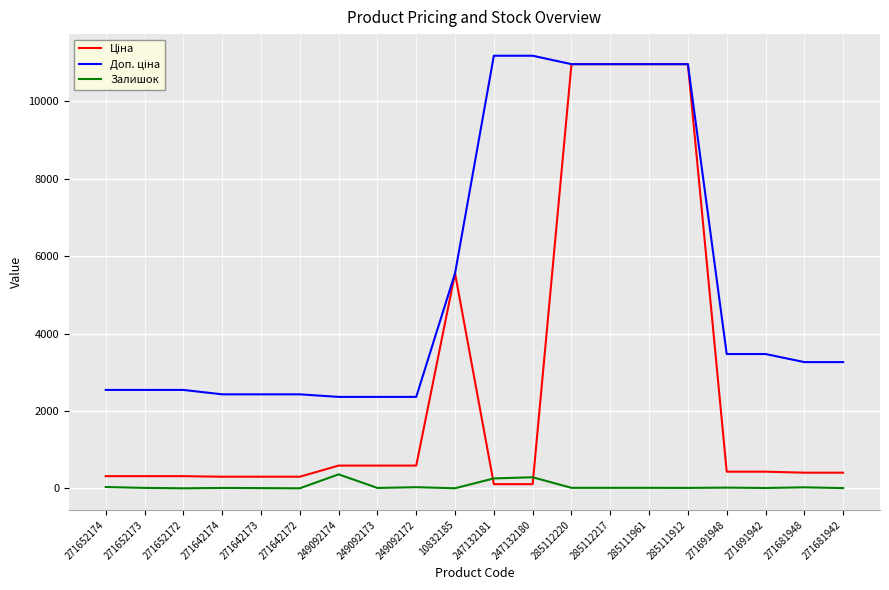

What is the greatest value displayed?

11182.0